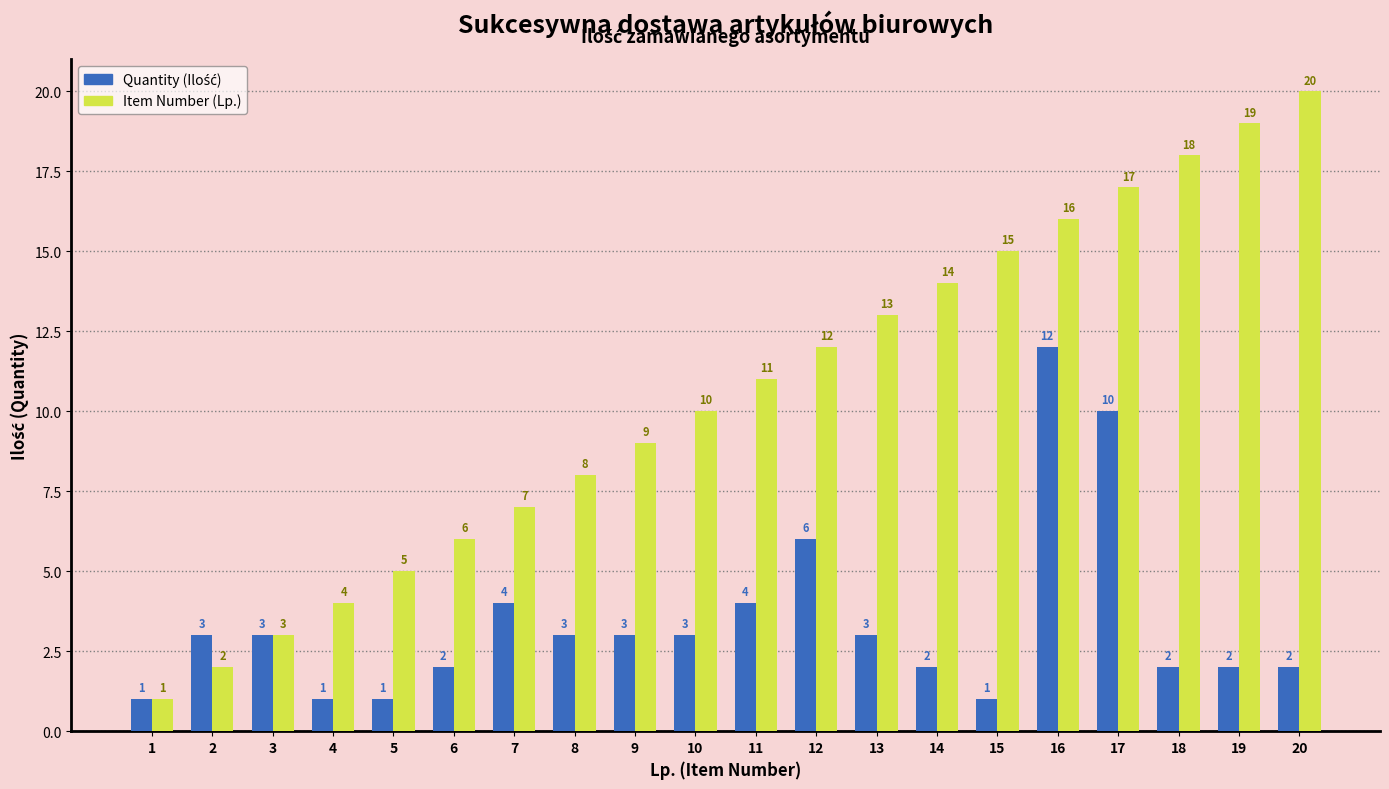

How many bars are there in total?

40